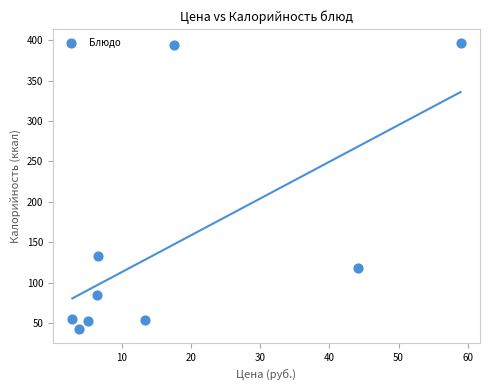

What is the range of Y values (max minus min)?

353.3